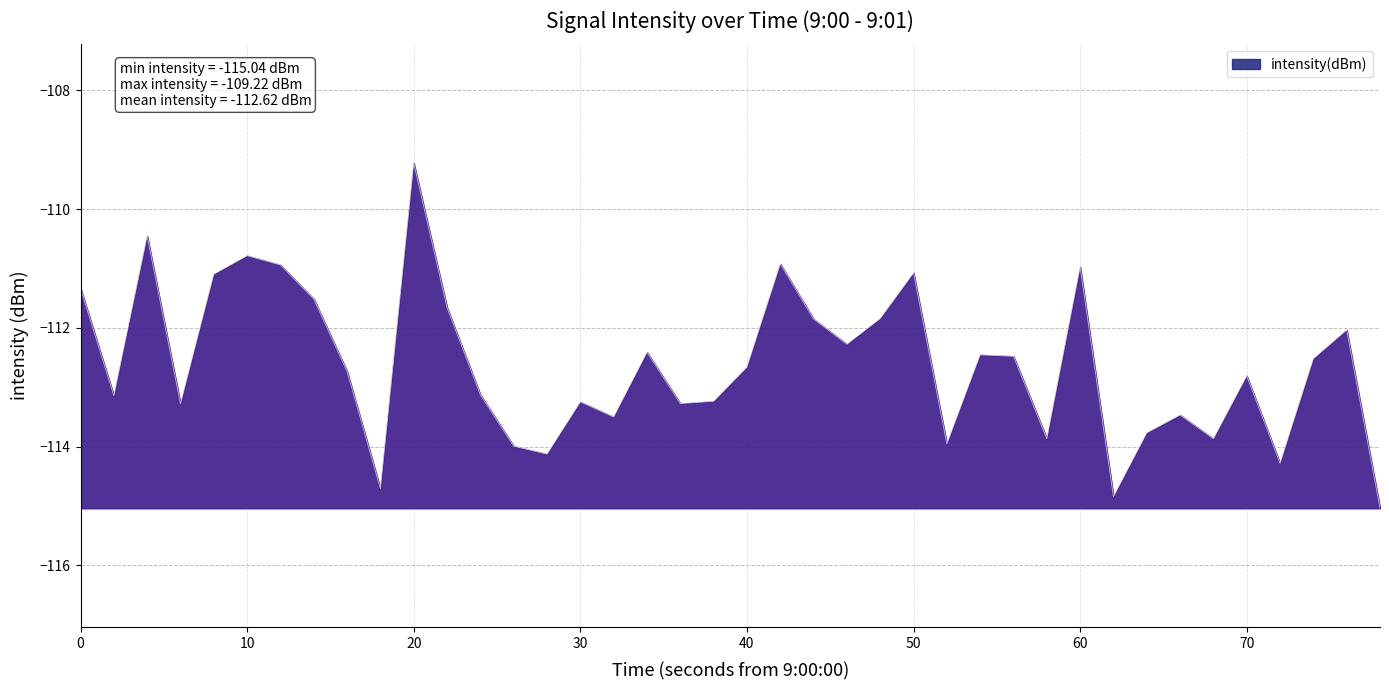

What is the minimum value shown in the chart?

-115.0